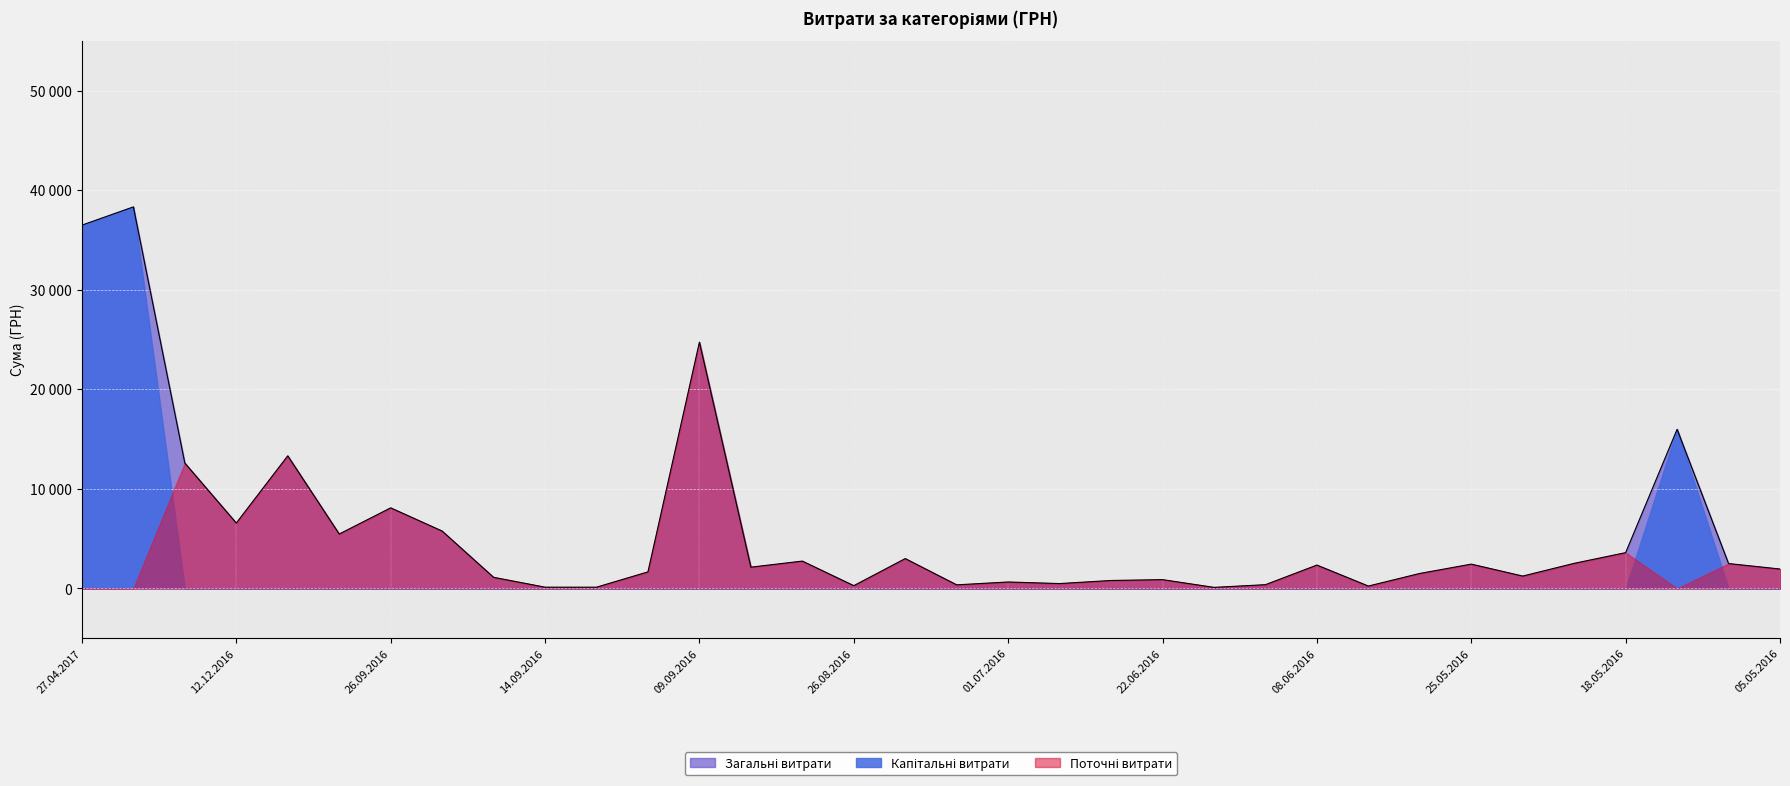

At which category does Капітальні витрати reach its first local peak?

19.04.2017